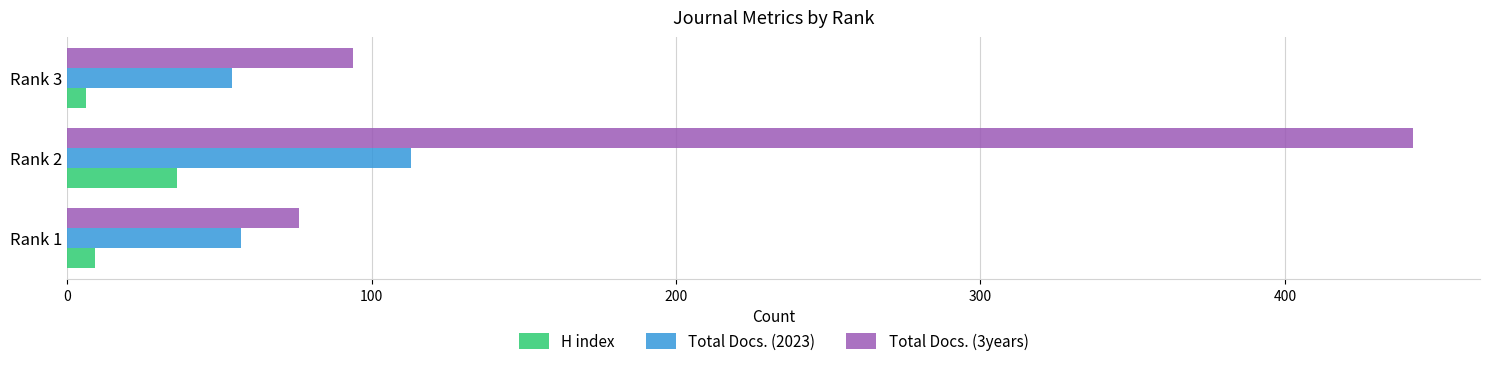

At which category is the sum across all series the highest?

Rank 2